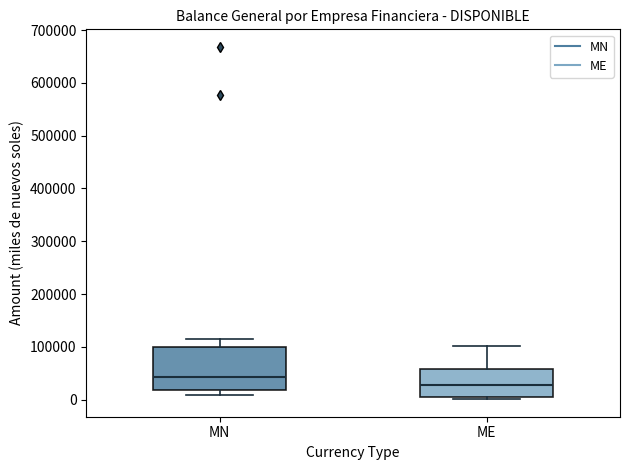

Reading left to right, transcribe this box plot: for each box, give where its median line is, the range the box spans, and where its two whiskers end, as read against the y-axis. The values are not printed on the chart, so give them approximately, as read against the axis.

MN: median 40000, box 20000 to 100000, whiskers 10000 to 110000
ME: median 30000, box 0 to 60000, whiskers 0 (just below the box's lower edge) to 100000